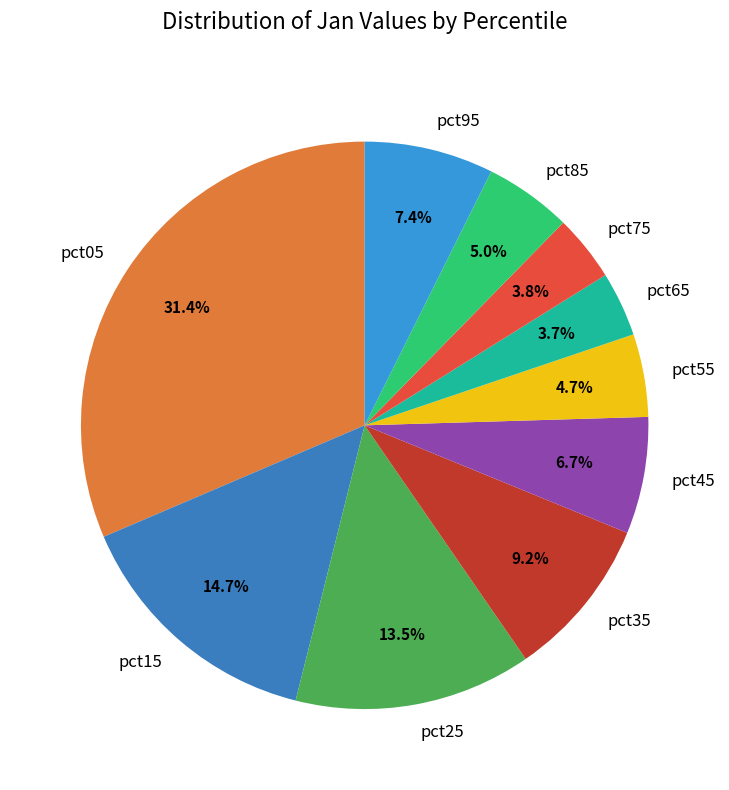

To the nearest percent, what portion does pct55 represent?

5%